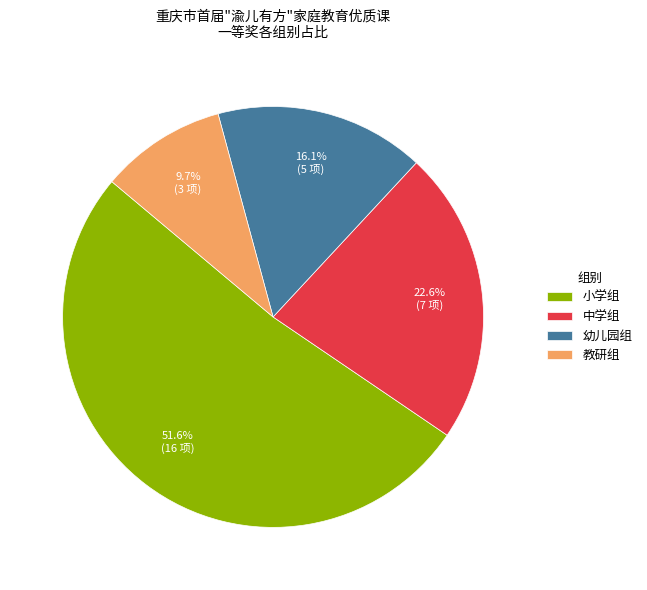

To the nearest percent, what is the average slice percentage?

25%